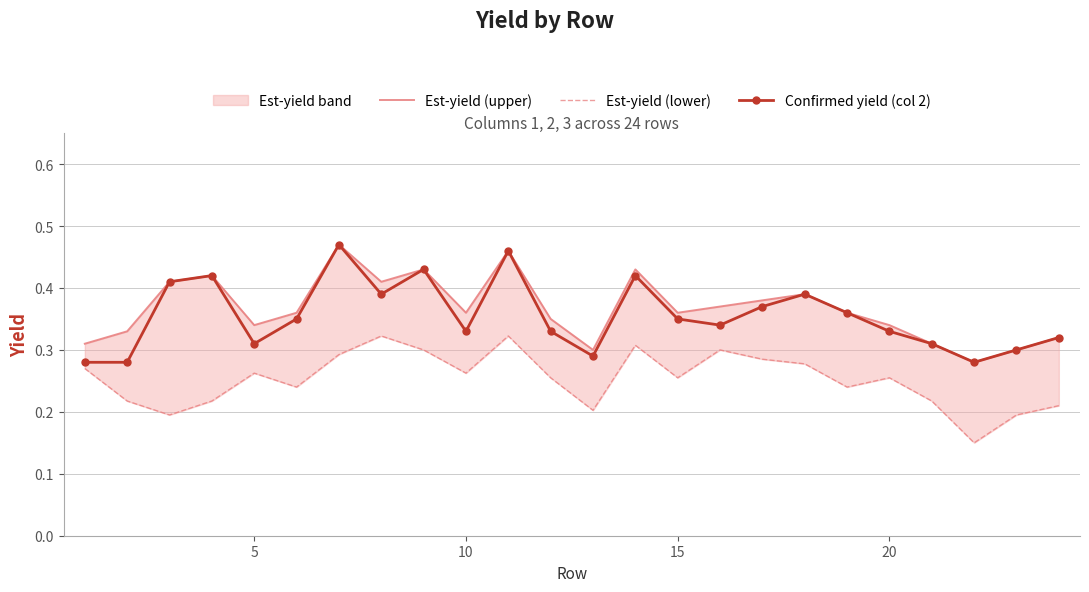

True or false: Confirmed yield (col 2) has more than 0 interior local peaks.

True